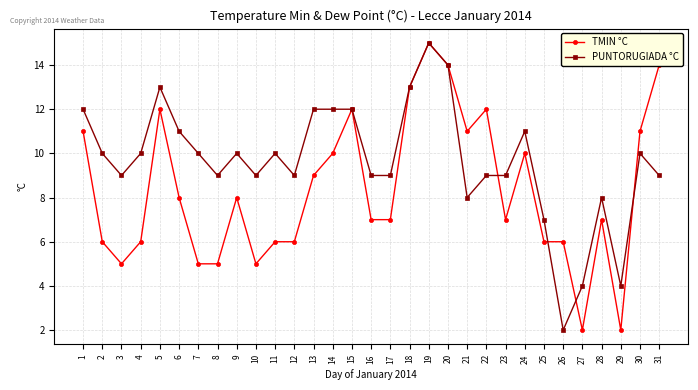

How many categories are shown in the chart?

31